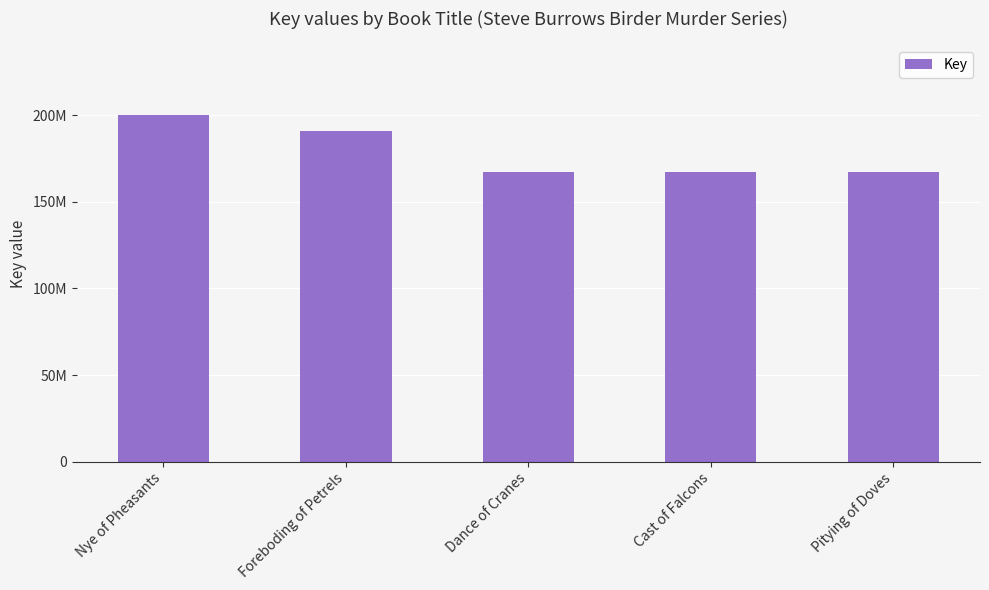

Rank the categories by value from lowest to highest.

Pitying of Doves, Cast of Falcons, Dance of Cranes, Foreboding of Petrels, Nye of Pheasants